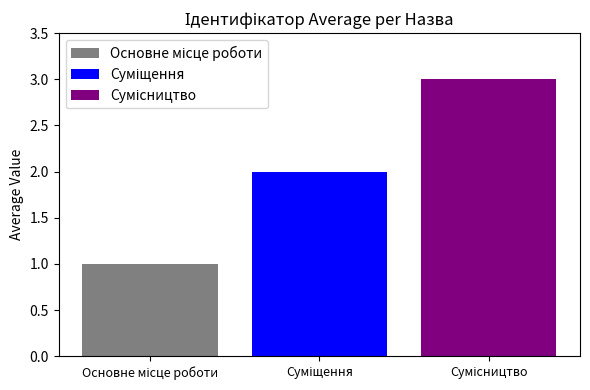

What is the maximum value shown in the chart?

3